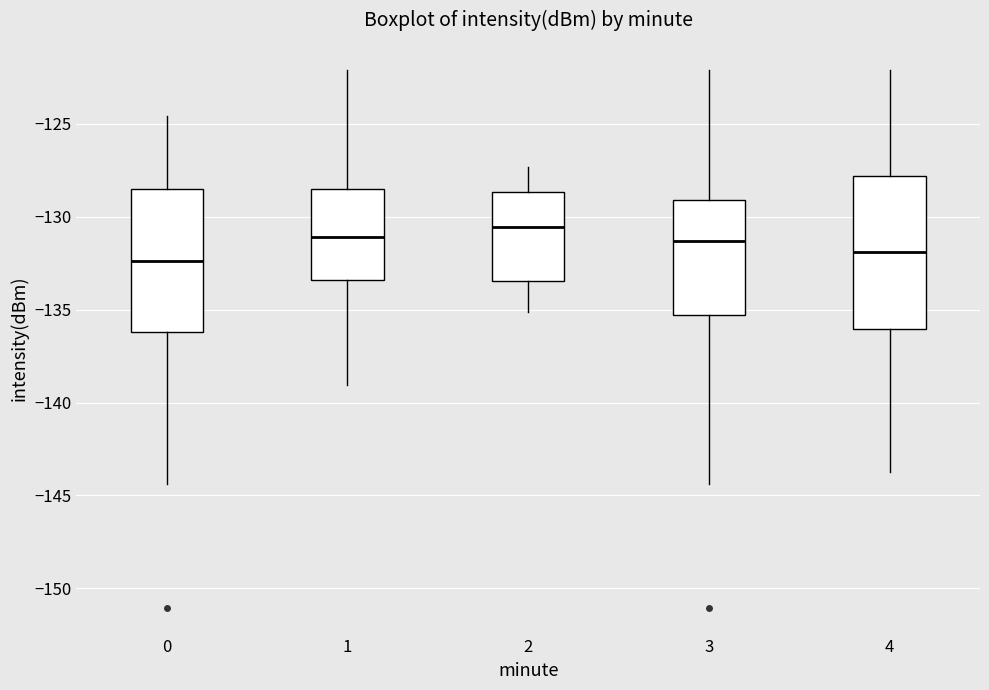

Reading left to right, read every box against the y-axis: the position of its median line, the range the box covers, and the ends of its whiskers. The values are not printed on the chart, so give them approximately, as read against the axis.

0: median -132.5, box -136.0 to -128.5, whiskers -144.5 to -124.5
1: median -131.0, box -133.5 to -128.5, whiskers -139.0 to -122.0
2: median -130.5, box -133.5 to -128.5, whiskers -135.0 to -127.5
3: median -131.5, box -135.5 to -129.0, whiskers -144.5 to -122.0
4: median -132.0, box -136.0 to -128.0, whiskers -143.5 to -122.0